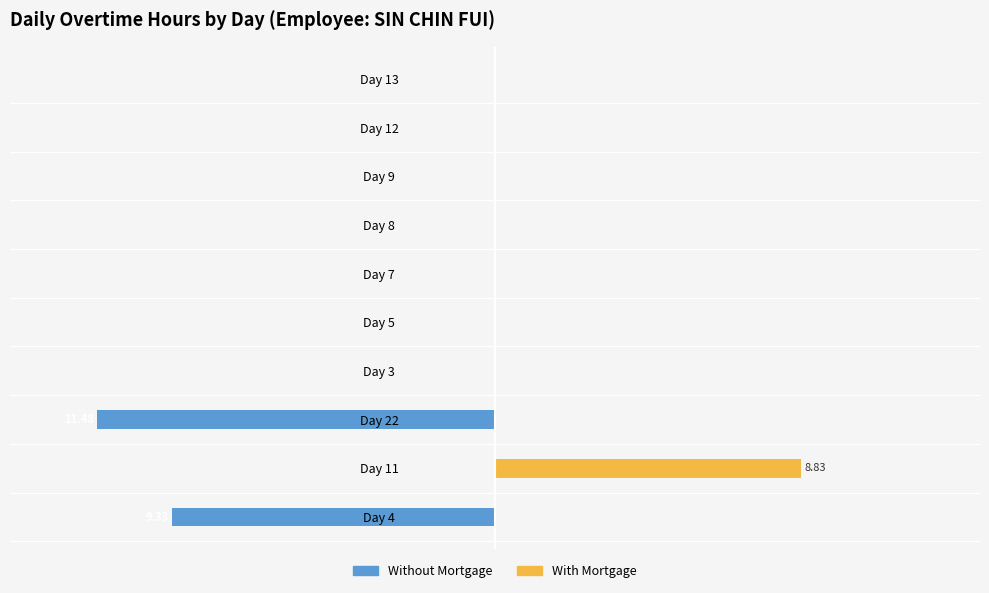

Does the chart contain stacked bars?

No